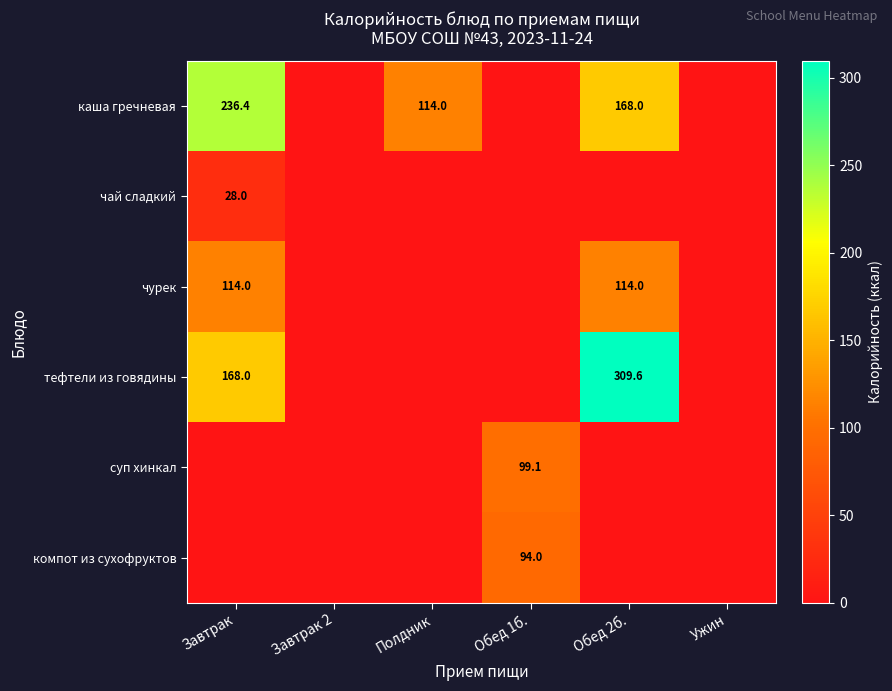

What is the approximate value of суп хинкал at Обед 1б.?

99.1